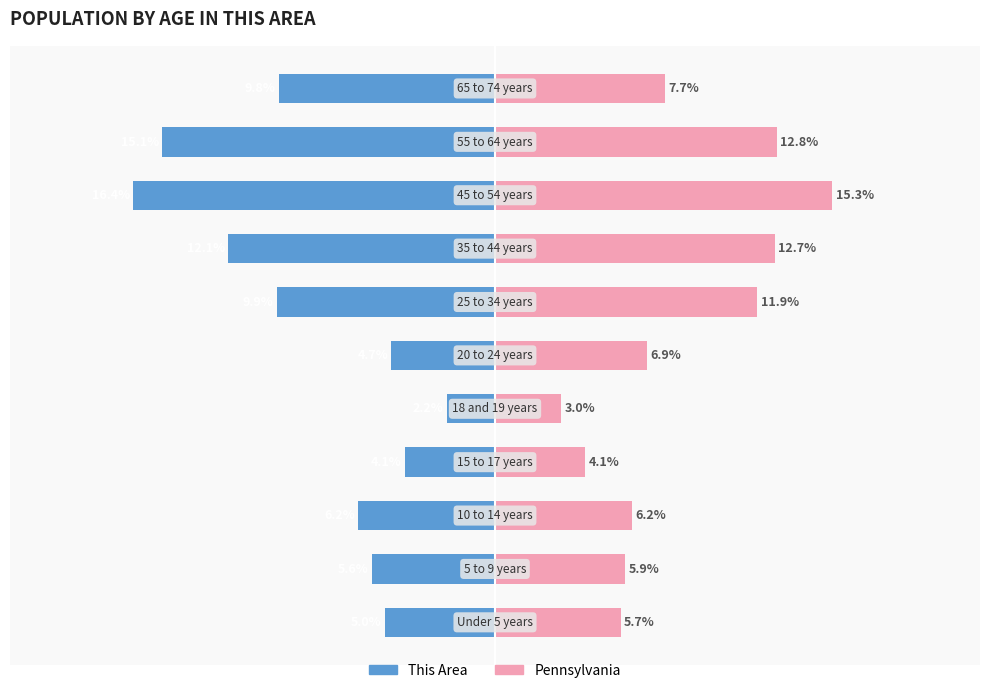

What is the sum of all This Area values?

-91.1